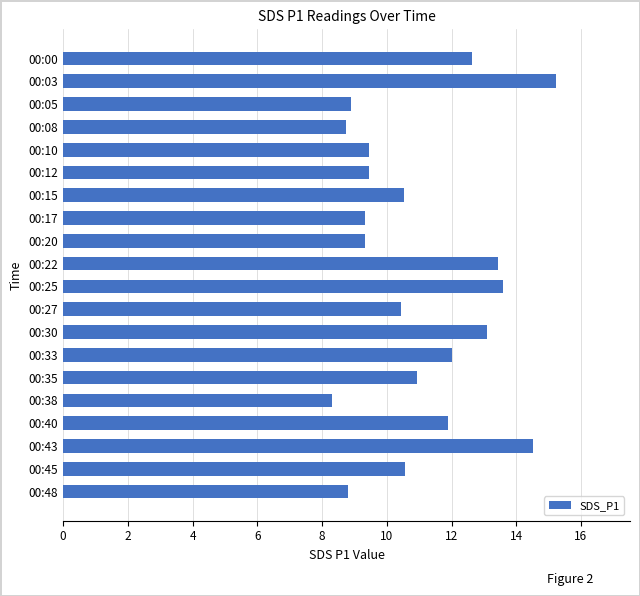

What is the maximum value shown in the chart?

15.2